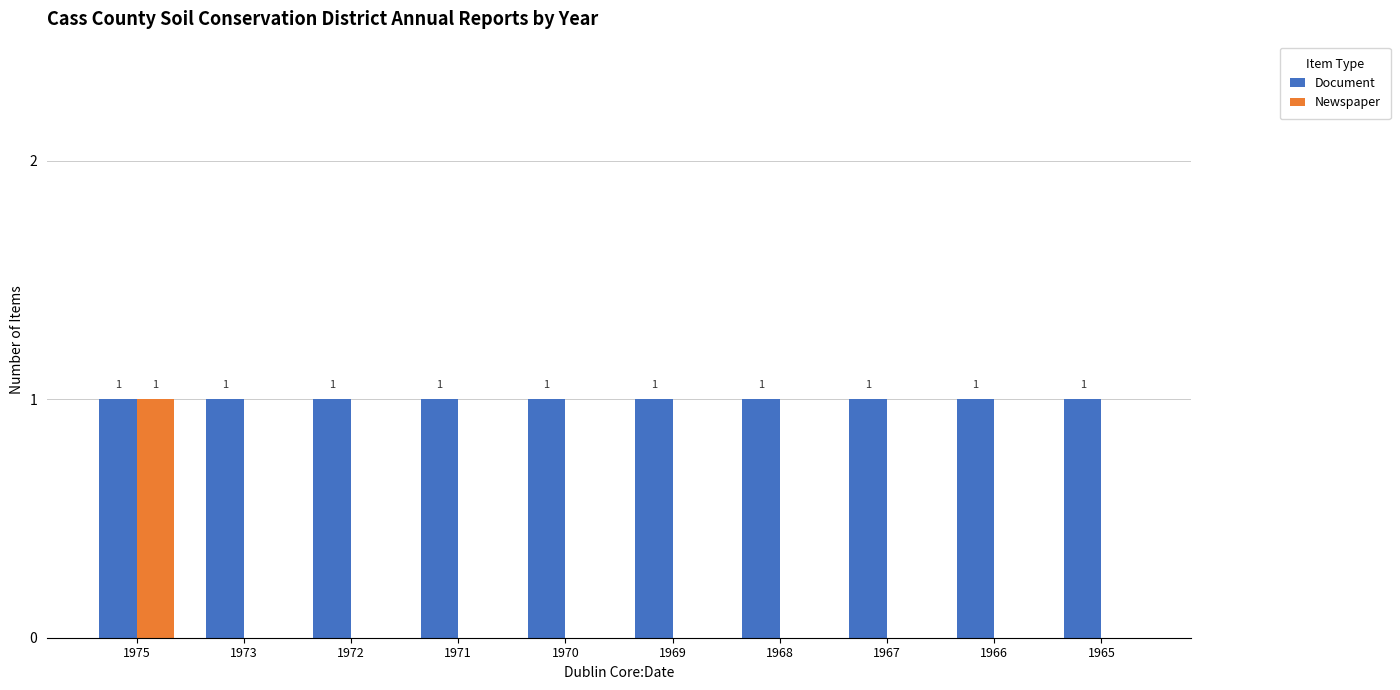

At which category is the sum across all series the highest?

1975